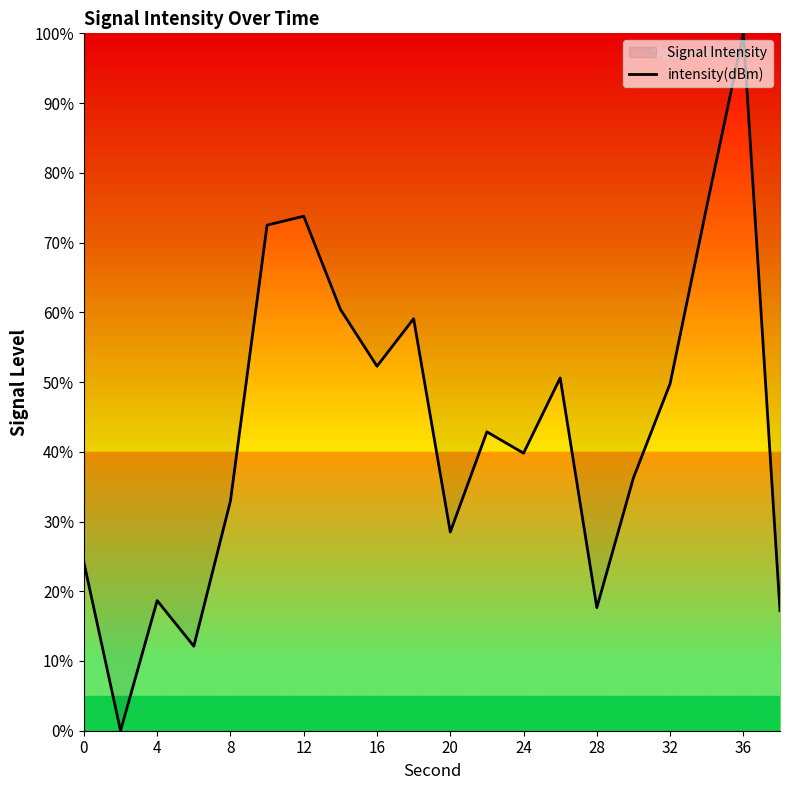

Which has a higher value, 28 or 16?

16